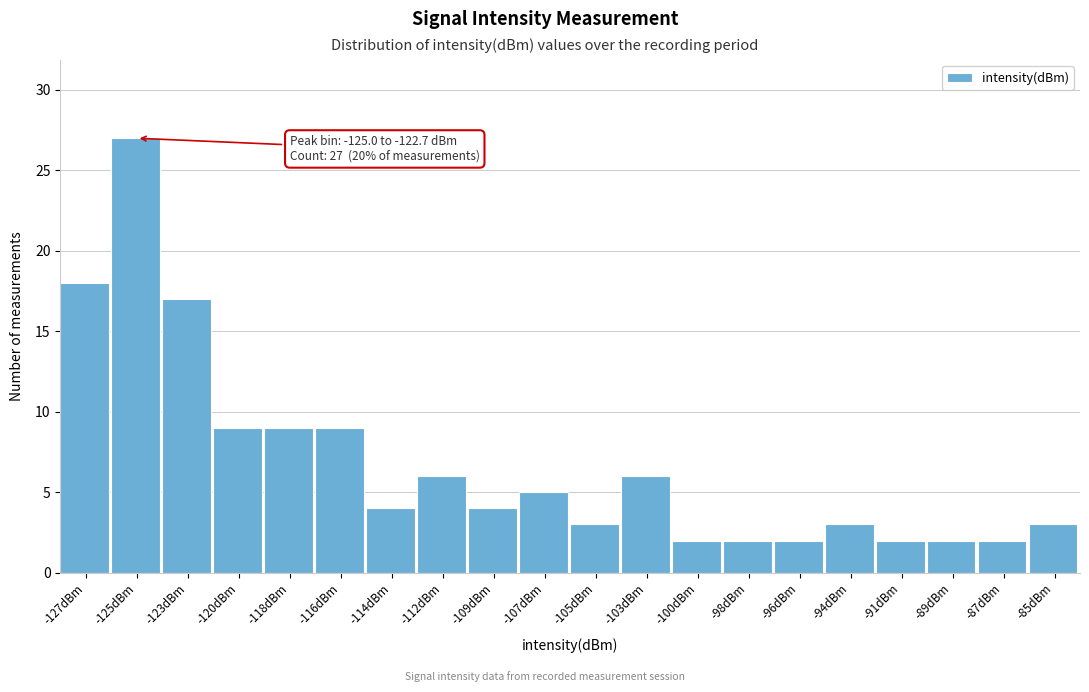

Reading left to right, extract all data points from this chart.

-127dBm=18	-125dBm=27	-123dBm=17	-120dBm=9	-118dBm=9	-116dBm=9	-114dBm=4	-112dBm=6	-109dBm=4	-107dBm=5	-105dBm=3	-103dBm=6	-100dBm=2	-98dBm=2	-96dBm=2	-94dBm=3	-91dBm=2	-89dBm=2	-87dBm=2	-85dBm=3